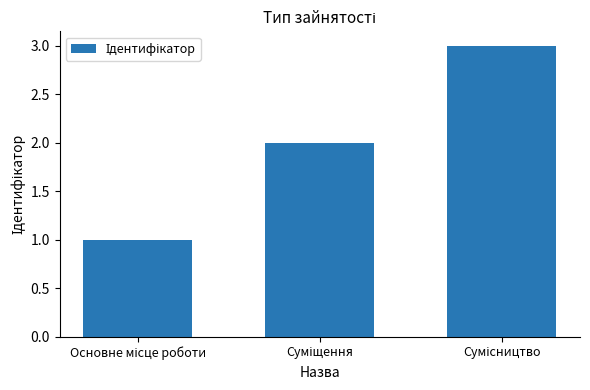

What is the value of the 1st bar from the left?

1